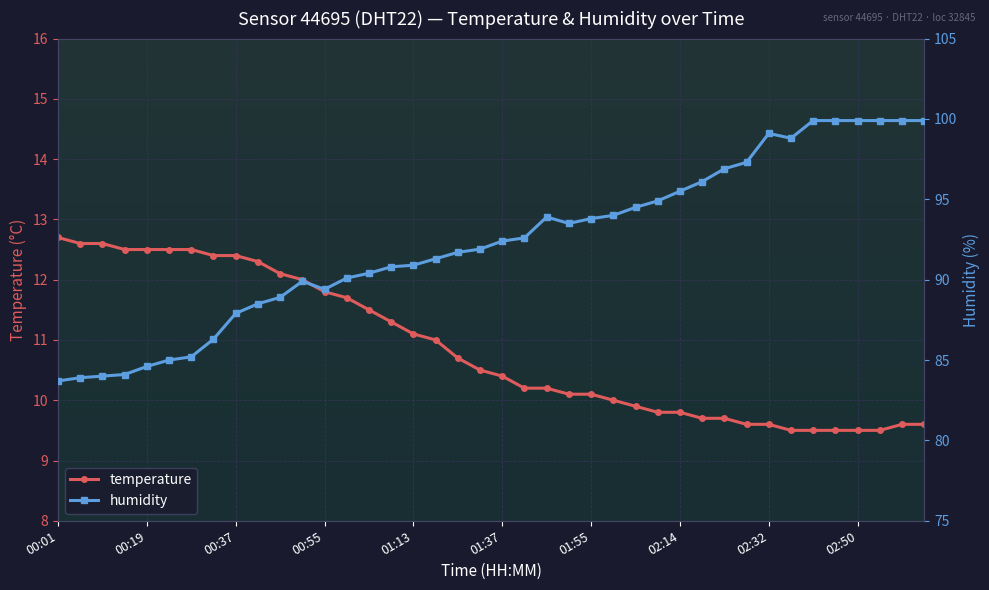

Is it true that humidity equals 99.9 at 34?

True